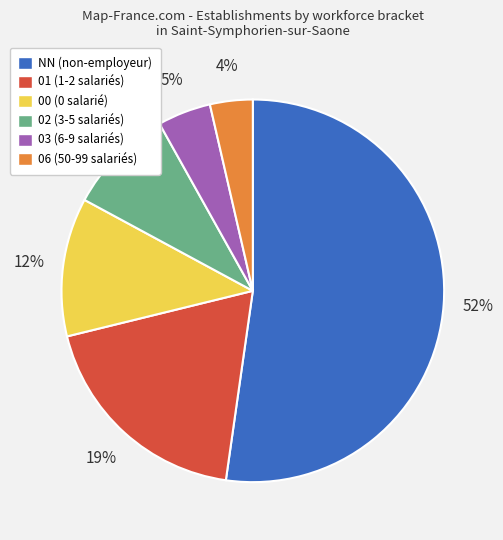

True or false: 00 accounts for 21% of the total.

False